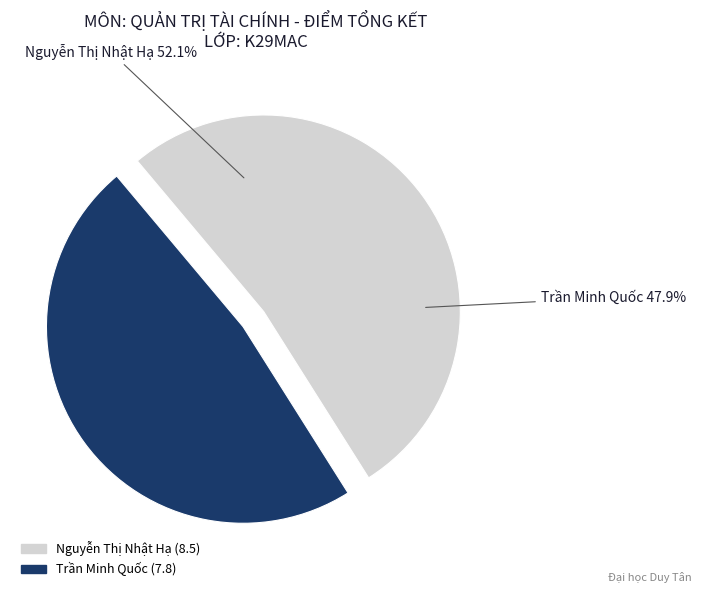

Which category has the smallest portion of the pie?

Trần Minh Quốc